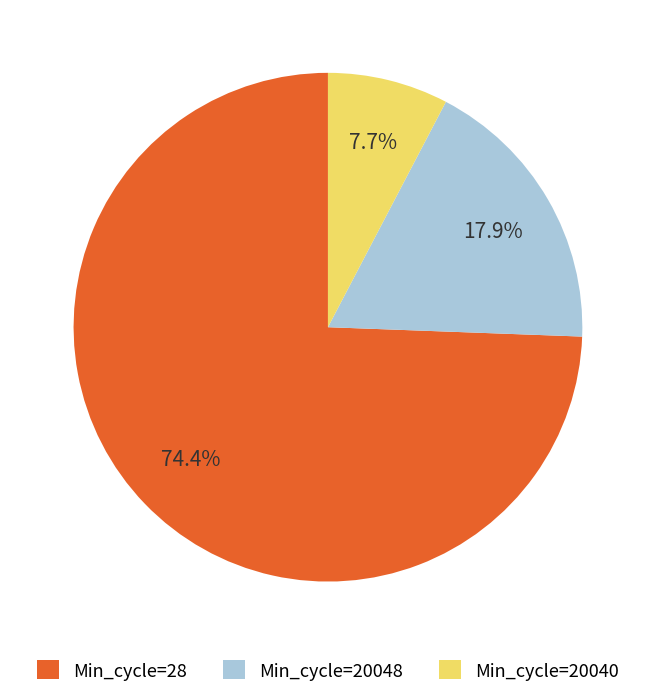

To the nearest percent, what percentage of the pie is Min_cycle=28?

74%